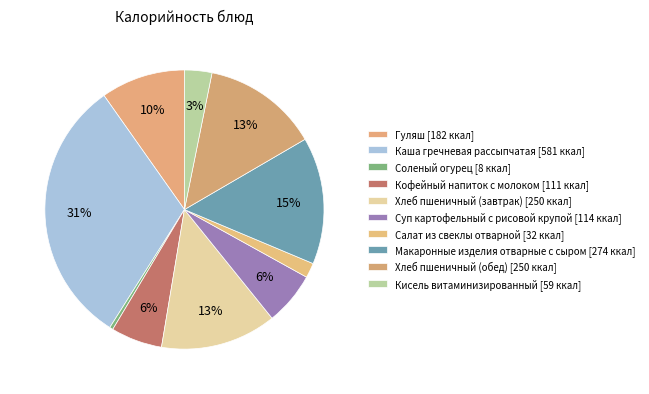

What is the change in value from Салат из свеклы отварной to Хлеб пшеничный (обед)?

+218.0